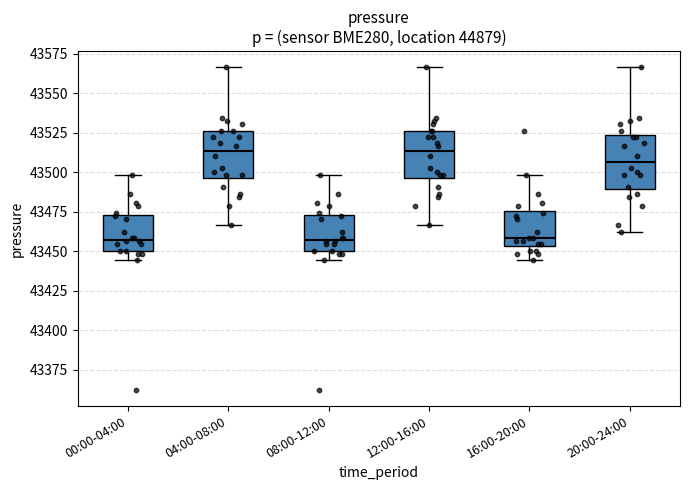

Where does the median line of the box for 08:00-12:00 sit on the y-axis? The values are not printed on the chart, so give them approximately, as read against the axis.

43455